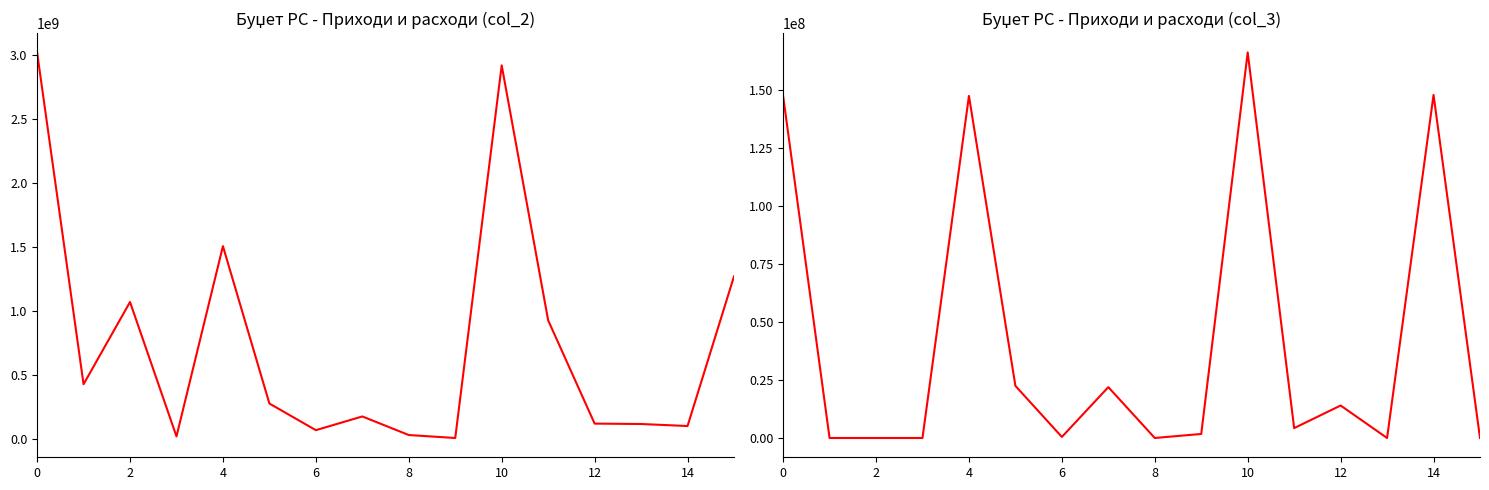

What is the difference between the maximum and minimum values in the col_3 series?

166231000